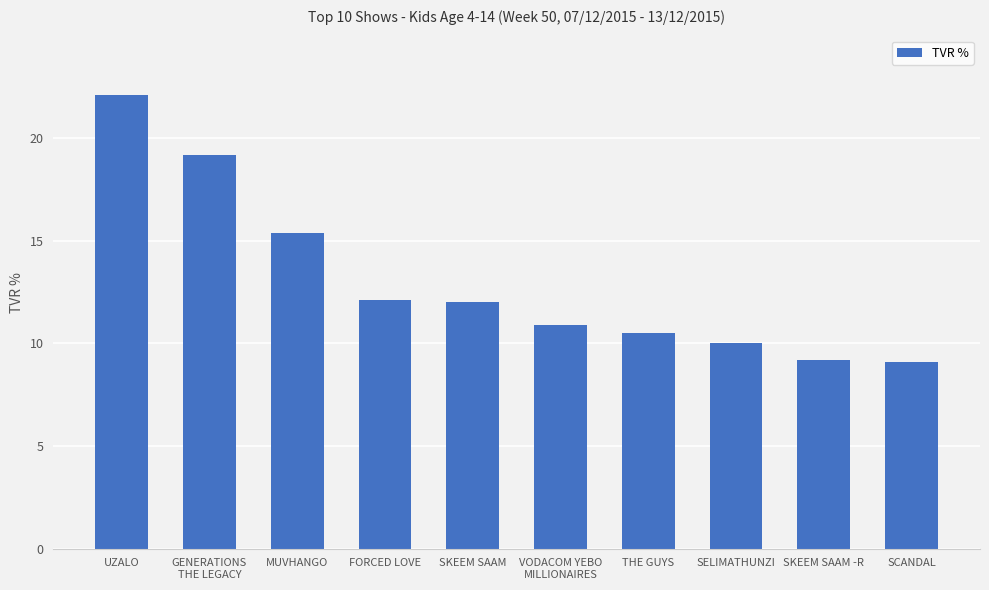

What is the difference between the maximum and minimum values?

13.0